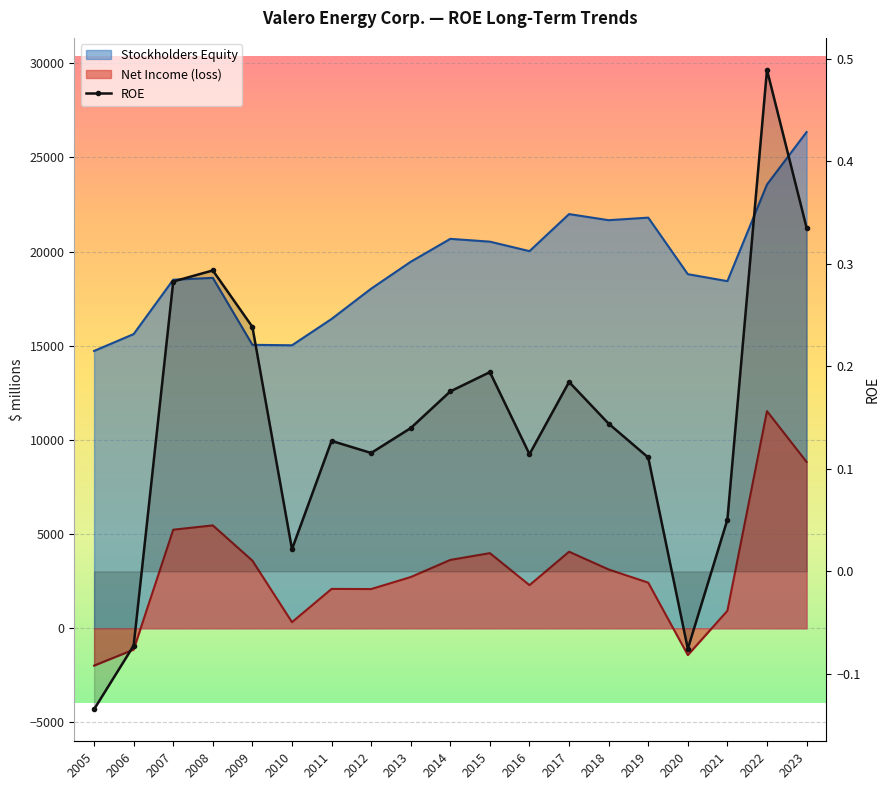

Rank the categories by value from highest to lowest.

2022, 2023, 2008, 2007, 2009, 2015, 2017, 2014, 2018, 2013, 2011, 2012, 2016, 2019, 2021, 2010, 2006, 2020, 2005